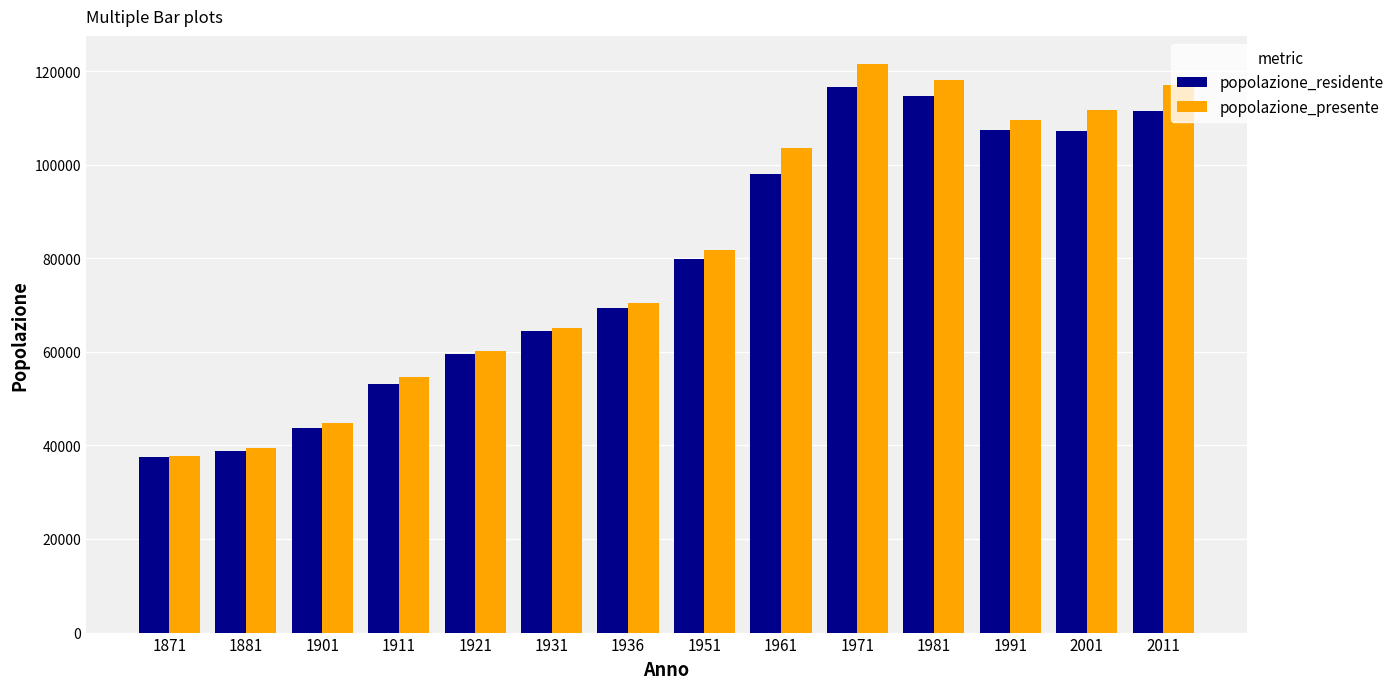

The popolazione_presente series shows 60267 at 1921. True or false?

True